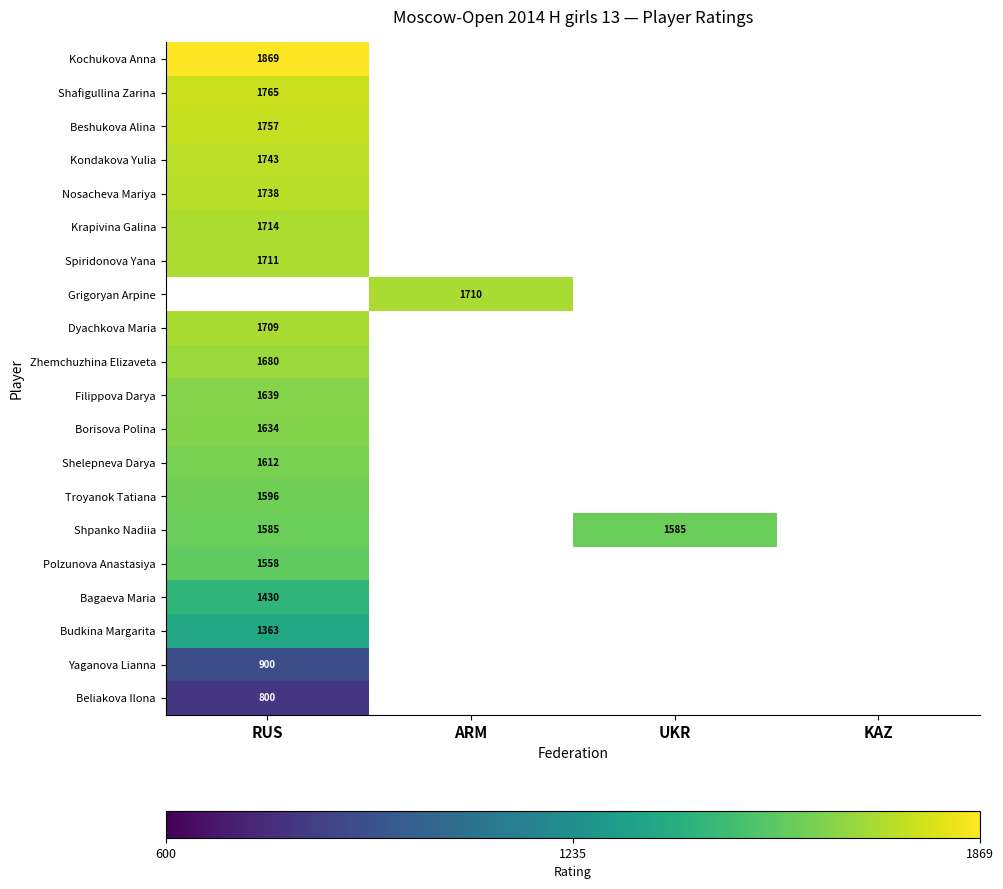

How many series are shown in this chart?

20